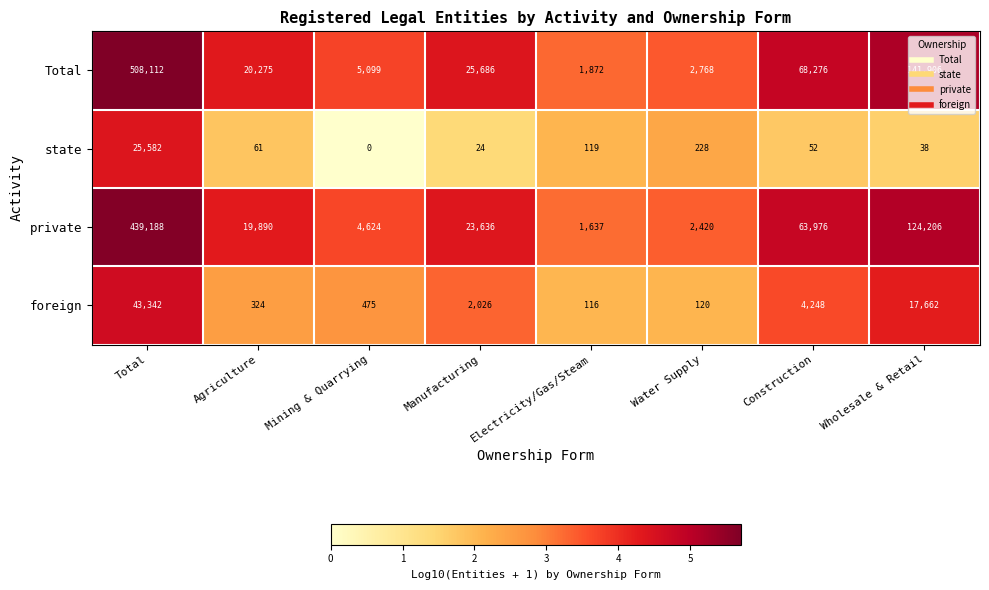

Is the value of foreign at Agriculture greater than the value of private at Electricity/Gas/Steam?

No